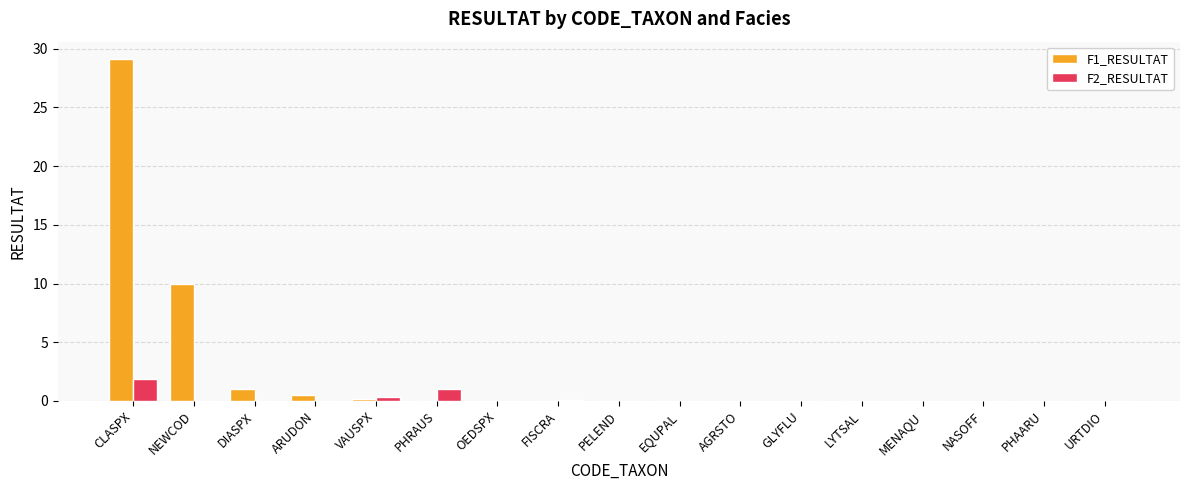

True or false: F2_RESULTAT has a value of 0.0 at NASOFF.

True